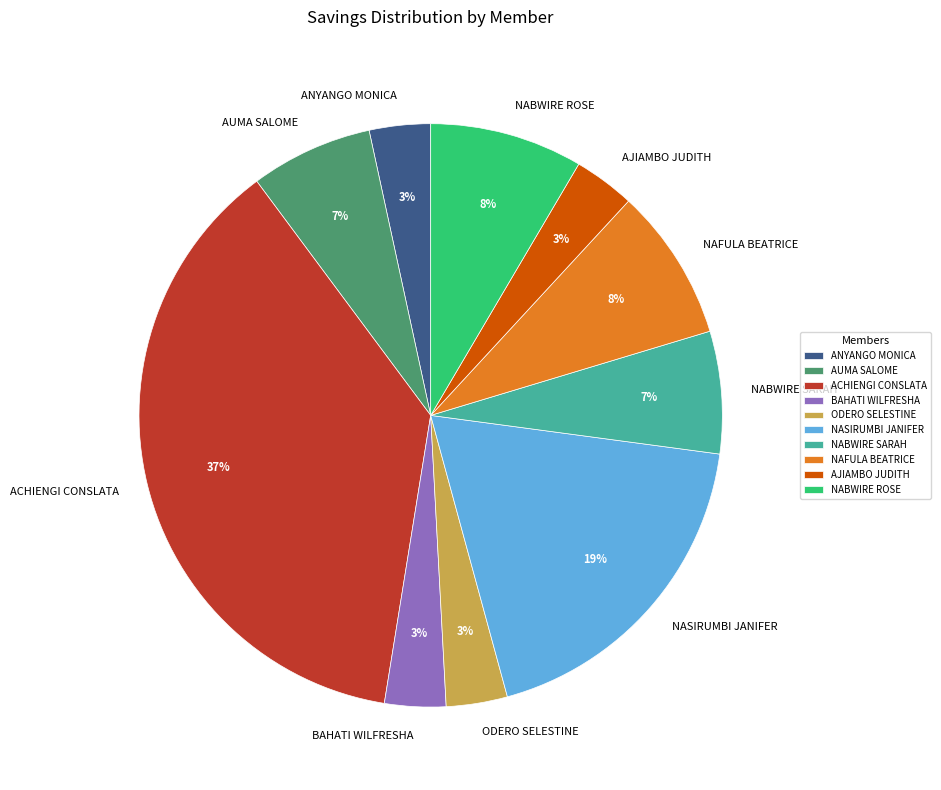

Count the number of slices in the pie.

10